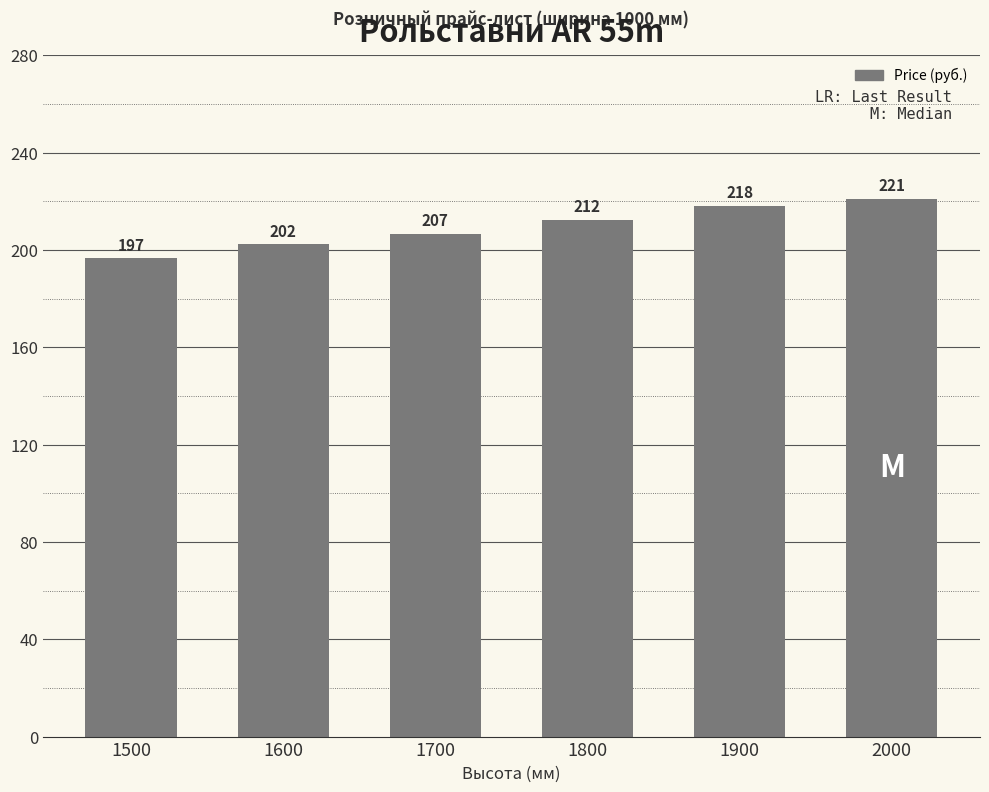

The value at 1900 is 383.3. True or false?

False